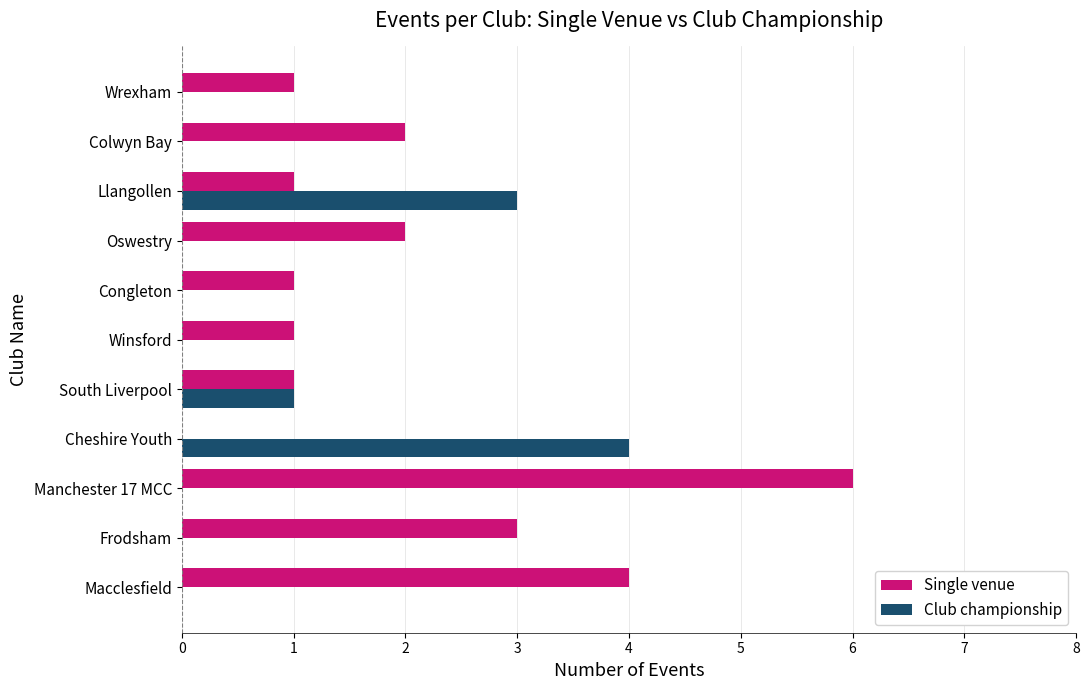

Which series has the largest total across all categories?

Single venue